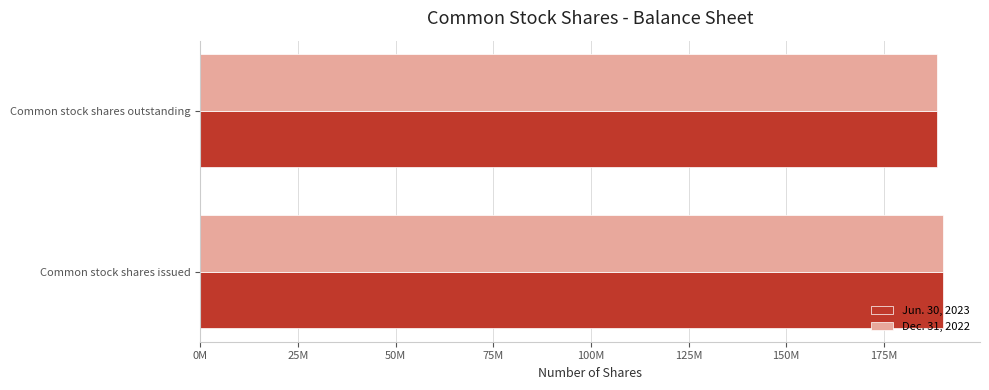

What are all the series names shown in the legend?

Jun. 30, 2023, Dec. 31, 2022